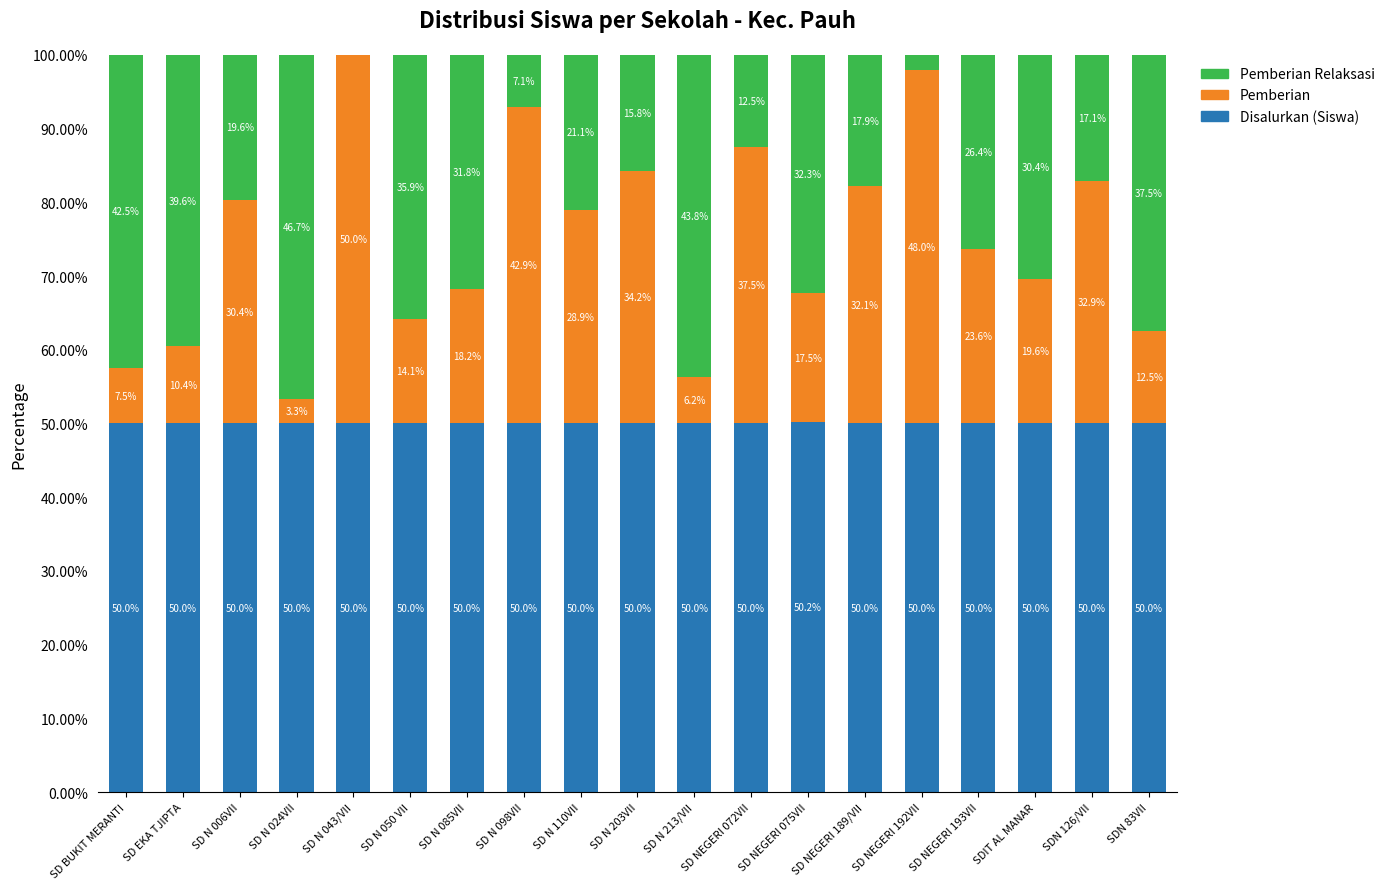

How many data points in Disalurkan (Siswa) are above 50?

1